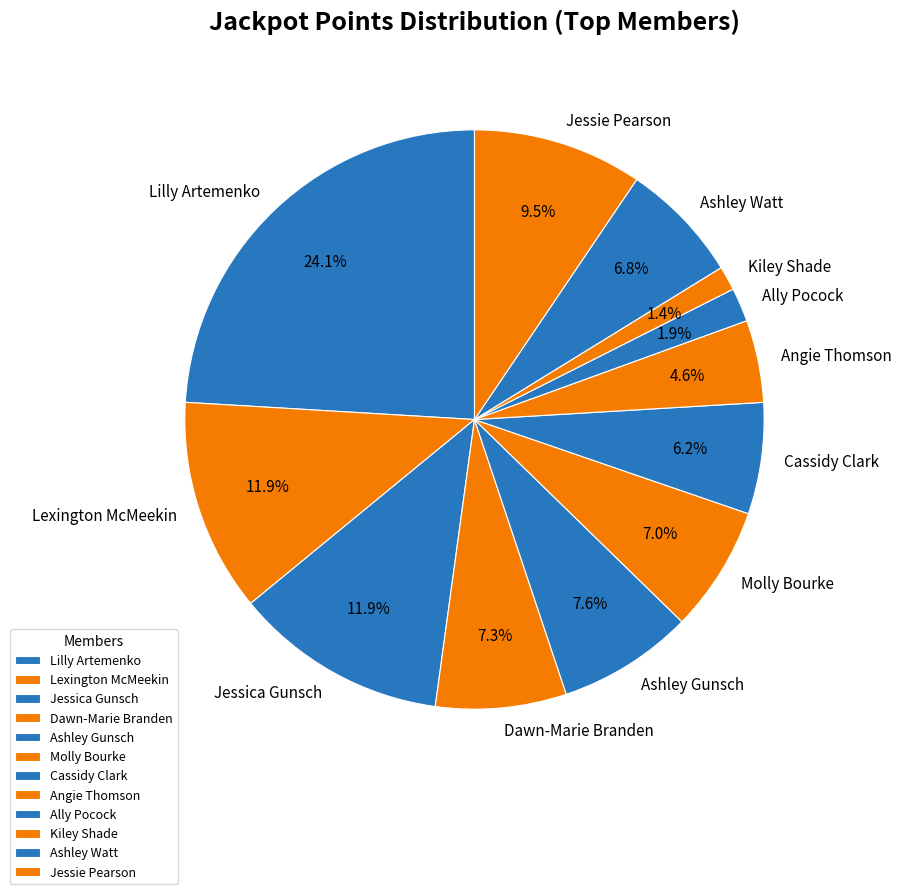

To the nearest percent, what percentage of the pie is Kiley Shade?

1%